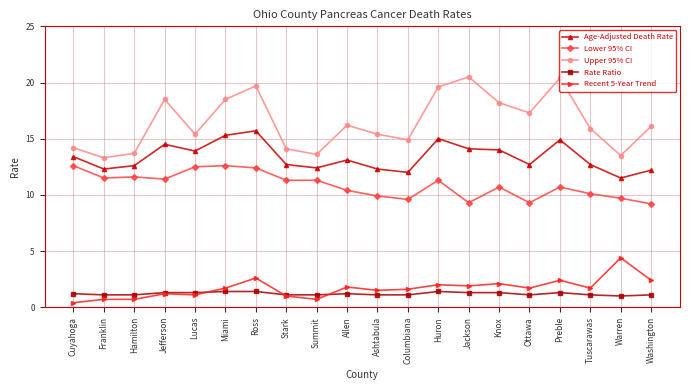

What is the label of the 18th point from the left?

Tuscarawas